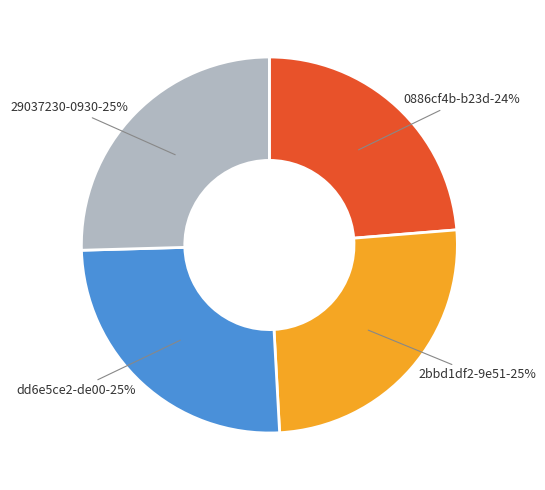

True or false: dd6e5ce2-de00 accounts for 38% of the total.

False